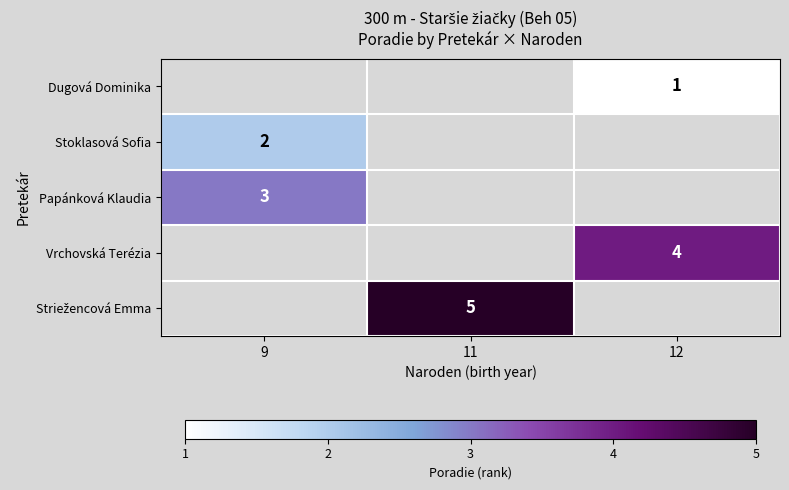

How many data points does each series have?

3